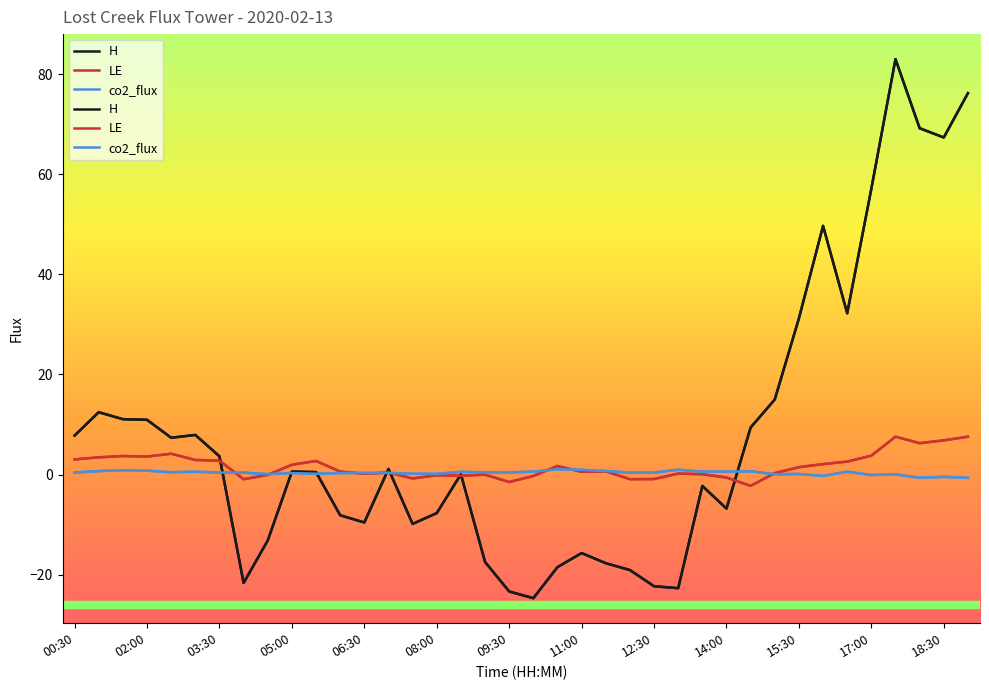

What is the total value across all series at 13:30?

-1.7